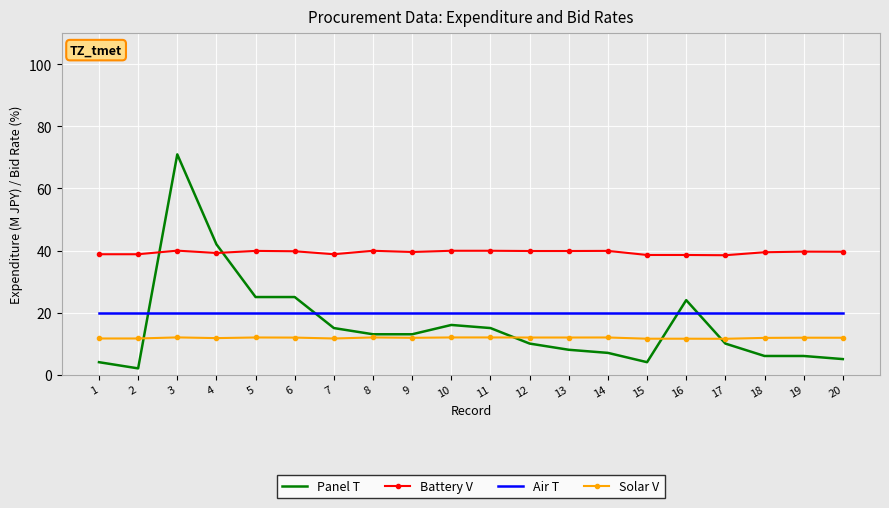

Which label corresponds to the smallest value in the chart?

2